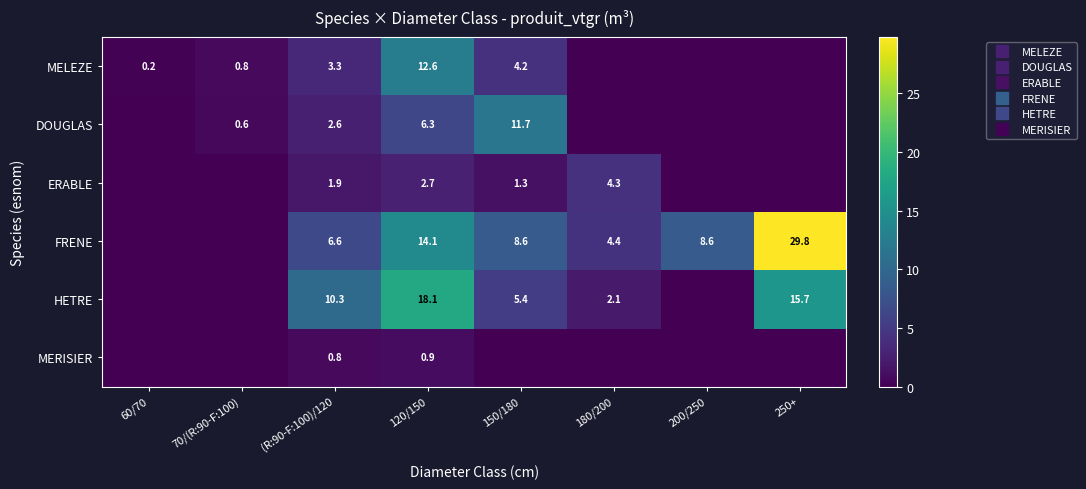

Between 60/70 and 180/200, which series saw the biggest shift?

FRENE